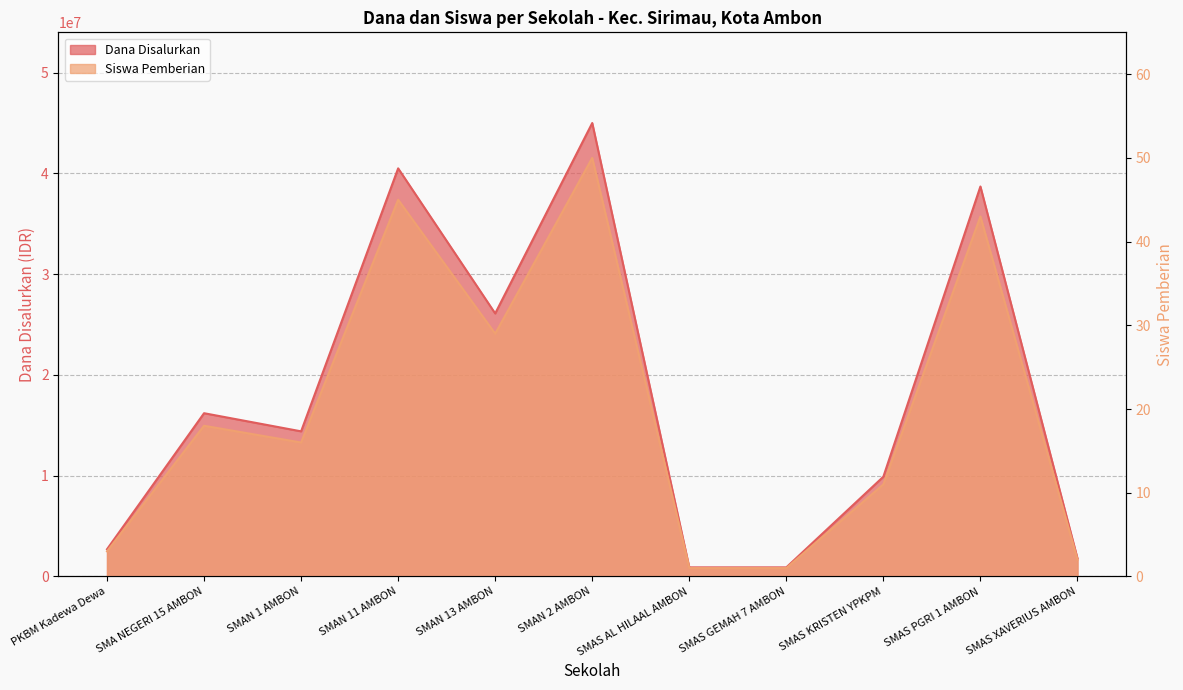

At which category is the sum across all series the highest?

SMAN 2 AMBON